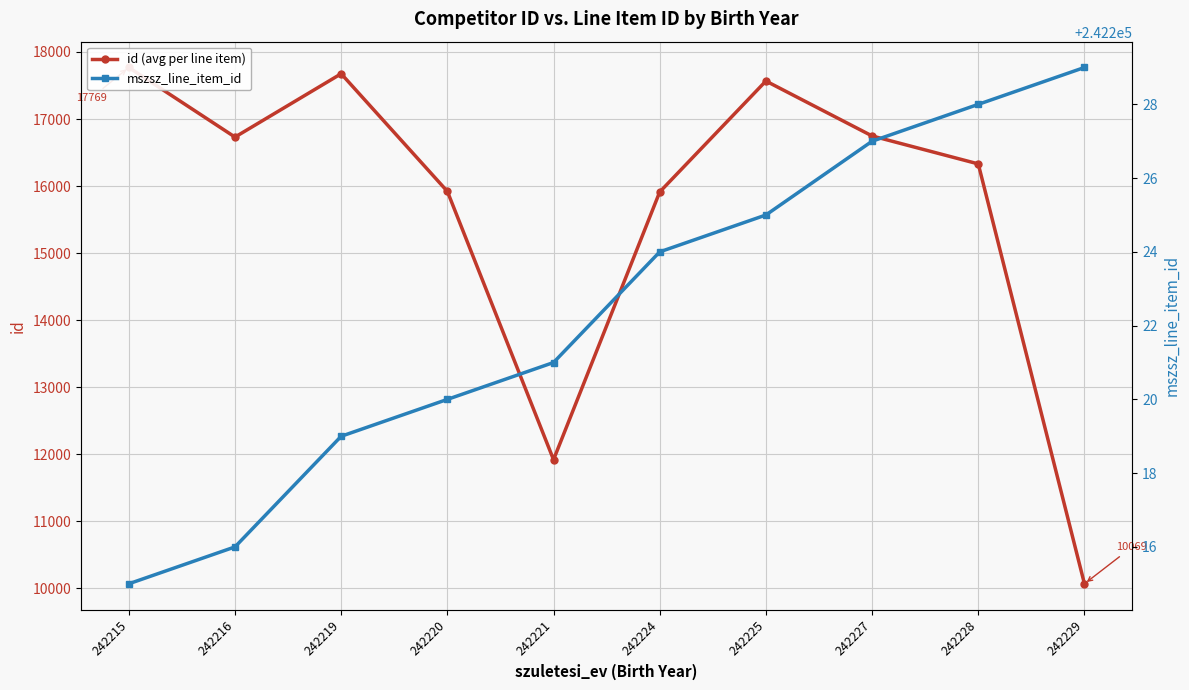

How many values in the mszsz_line_item_id series exceed 242224?

4